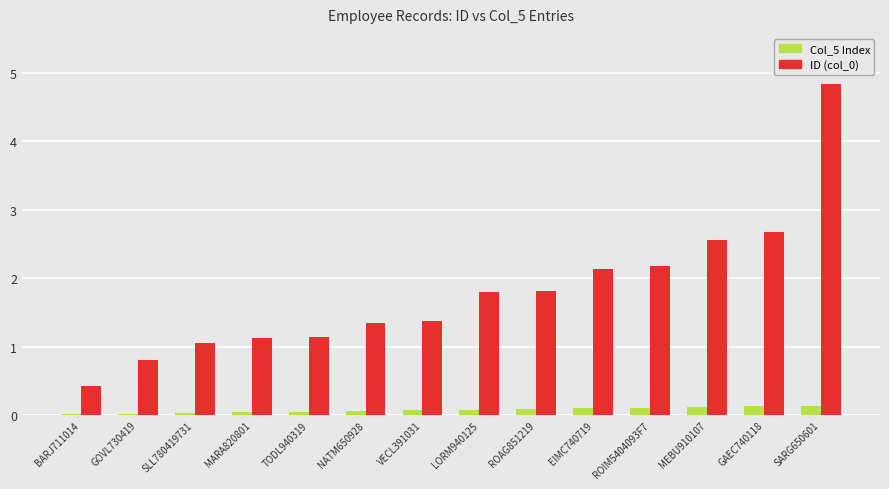

What is the sum of the Col_5 Index values at GAEC740118 and LORM940125?

0.2